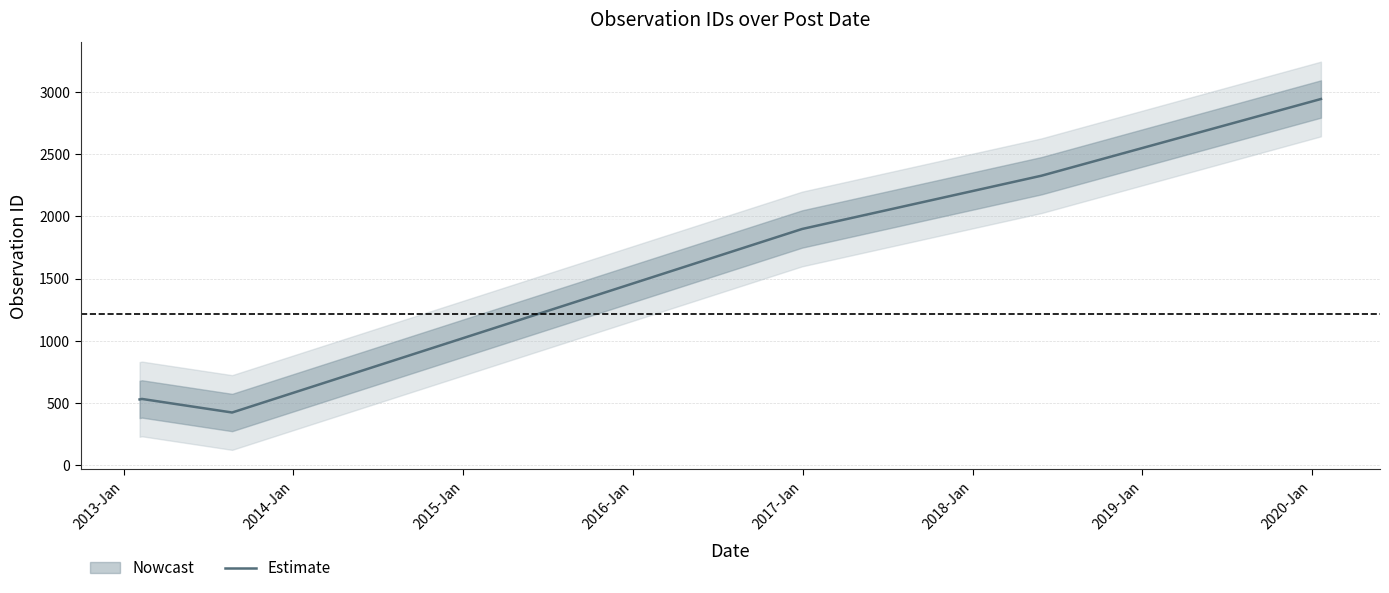

What is the lowest value of the Estimate series?

424